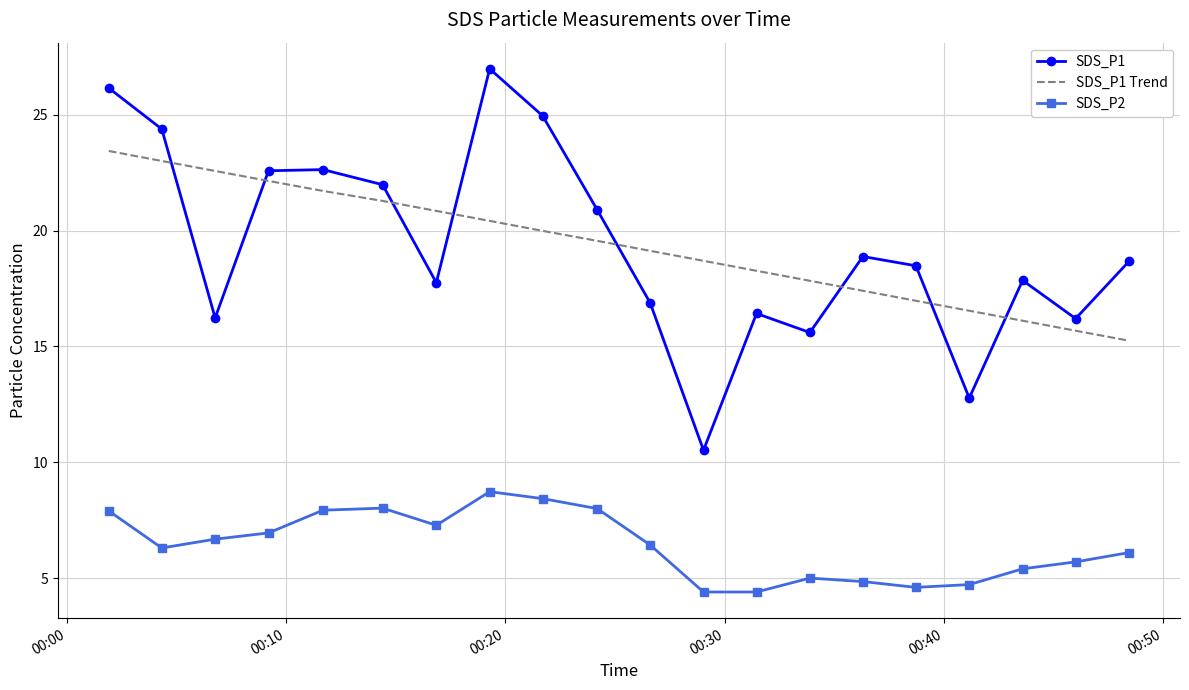

What is the highest value of the SDS_P2 series?

8.7